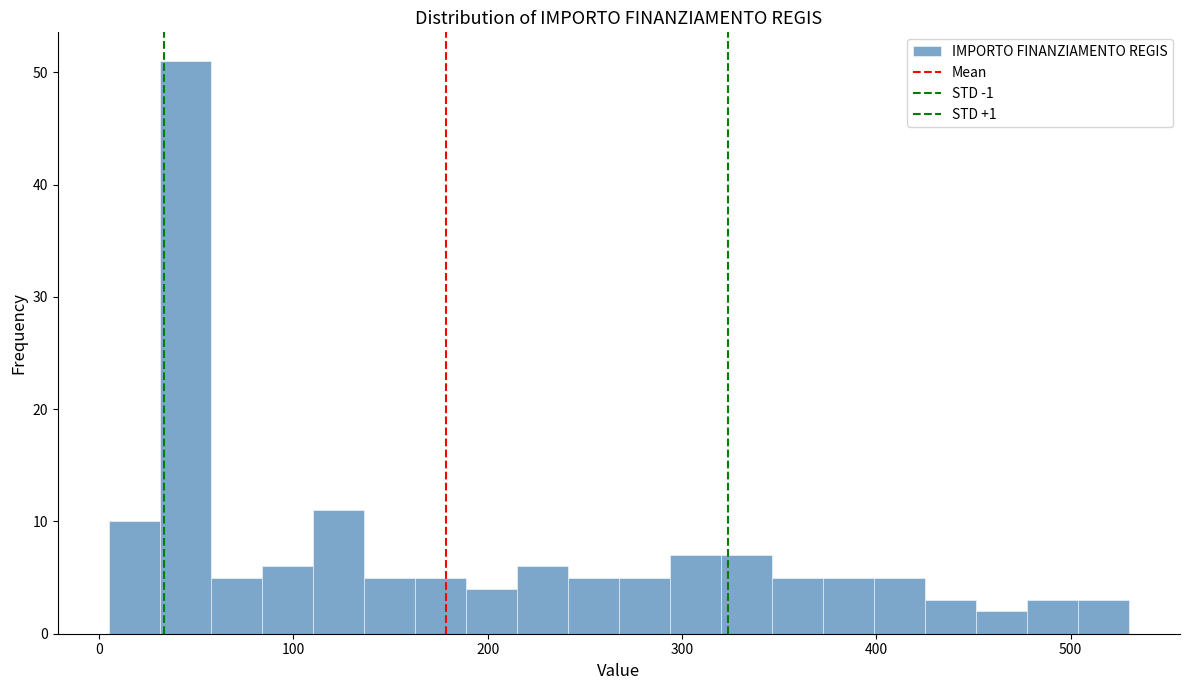

Around what value on the x-axis is the tallest bar? Give the approximate position of its centre, as read against the axis.

40